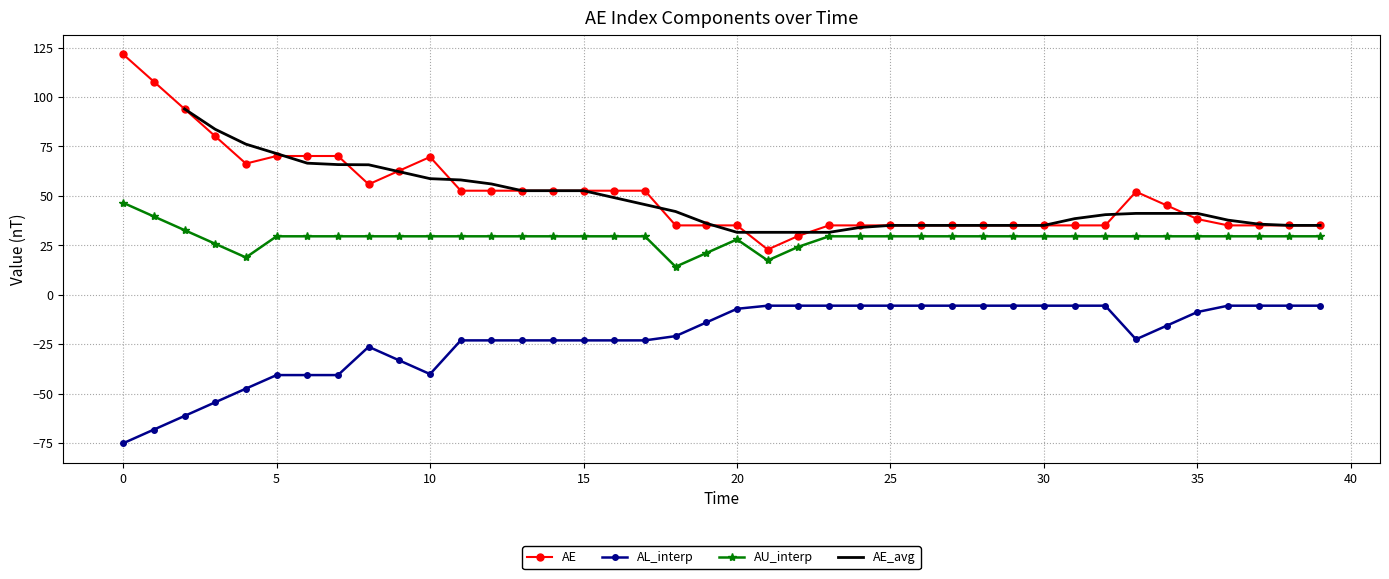

What is the difference between the highest and lowest values at 28?

40.6